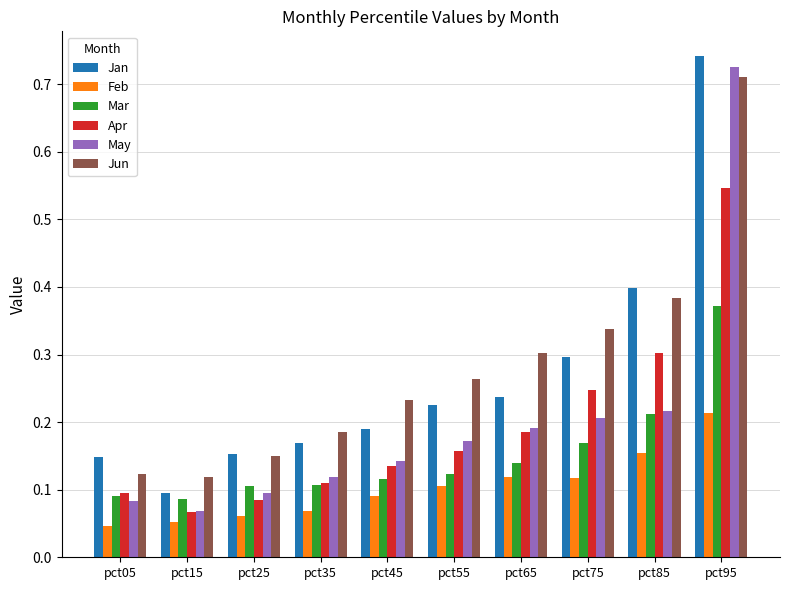

Is it true that Apr equals 0.1 at pct45?

True